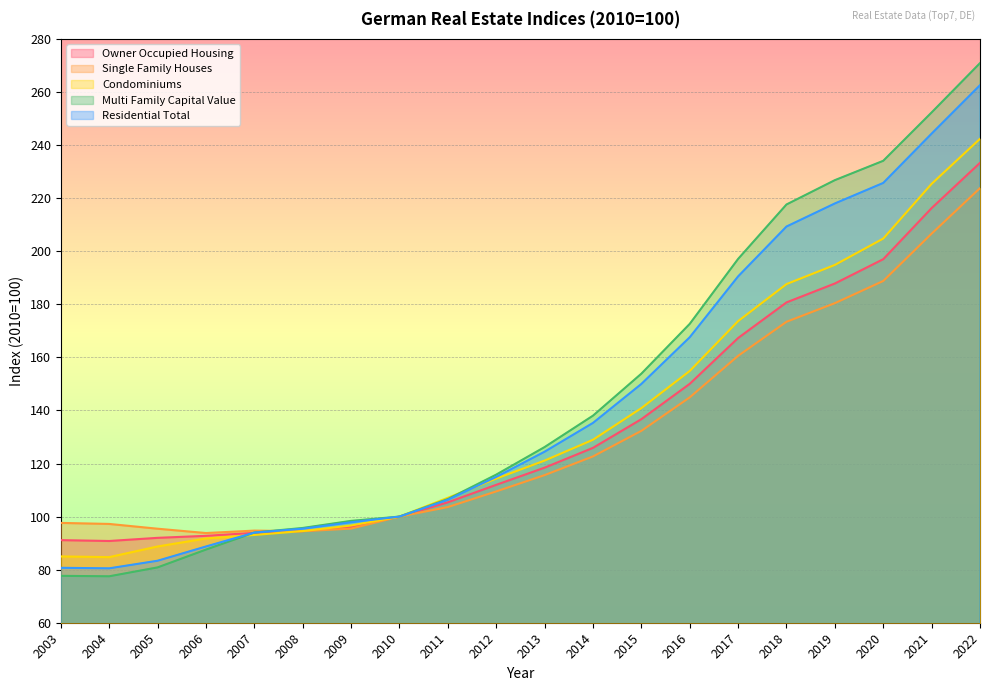

Where does the Single Family Houses series first go above 115?

2013